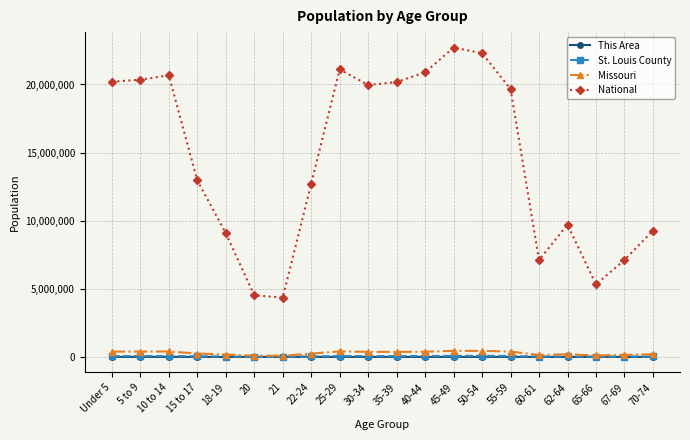

At which label does This Area first exceed 90?

Under 5